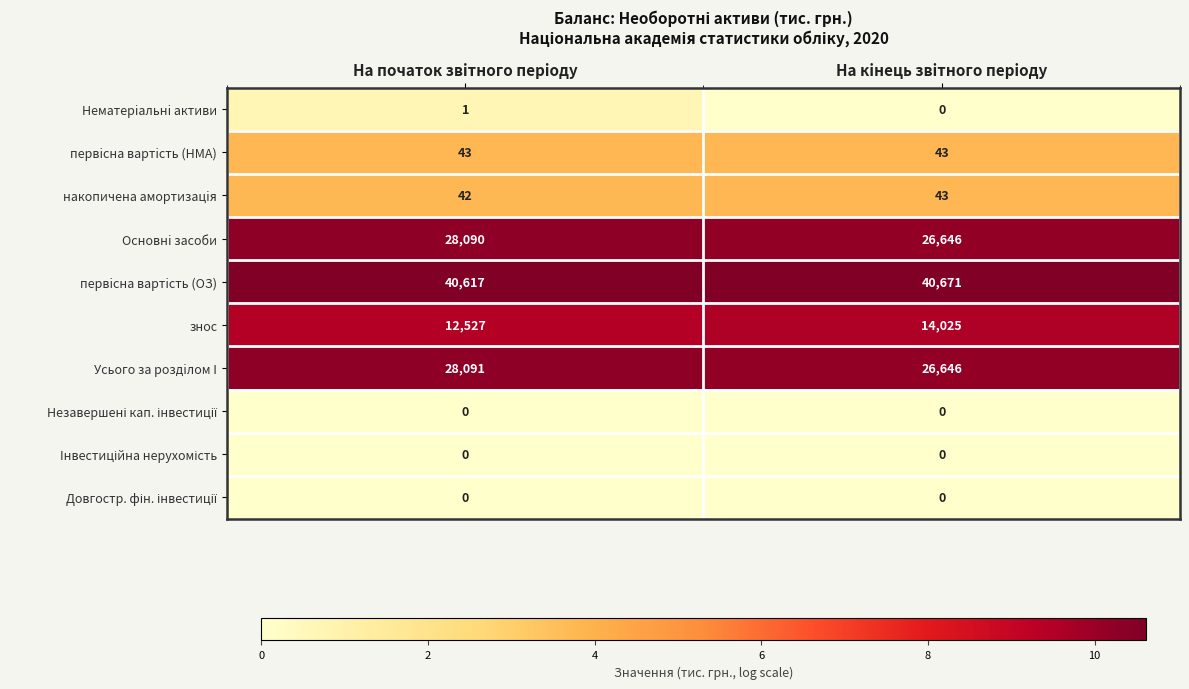

Which series has the widest spread of values?

знос